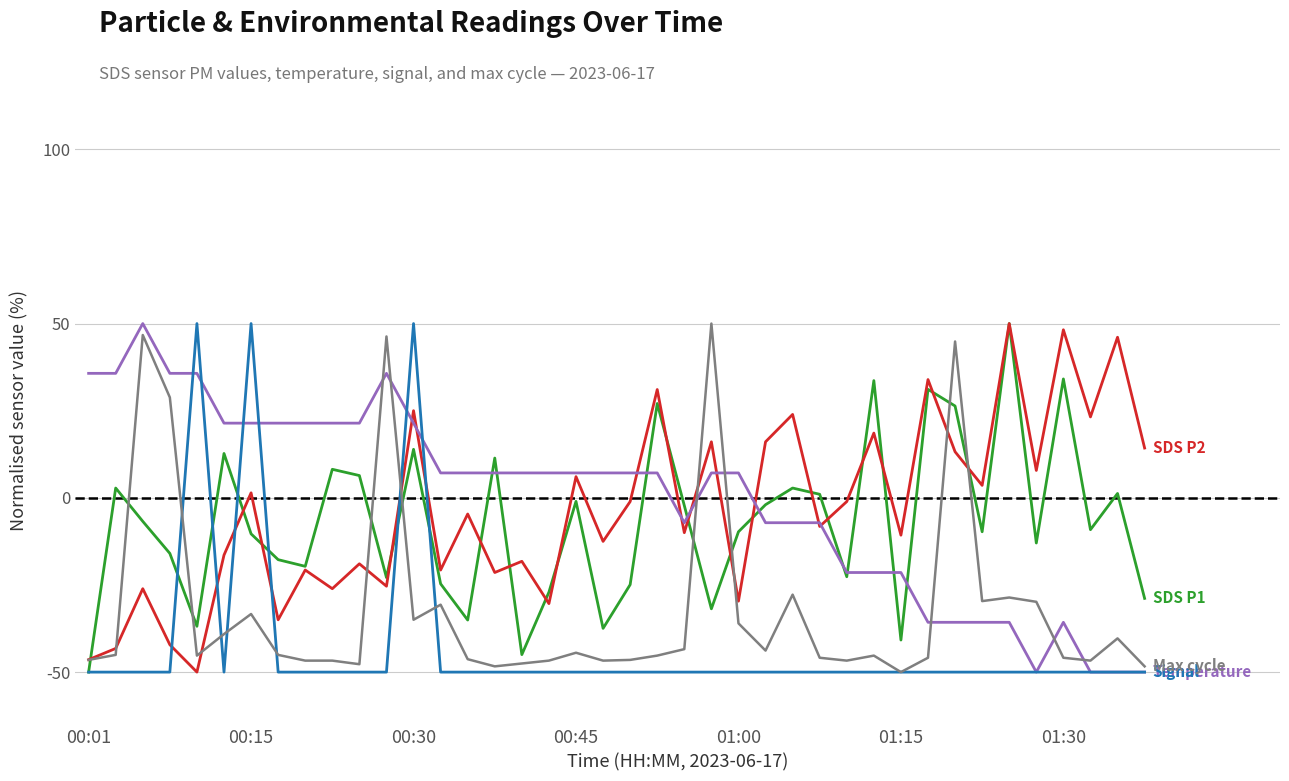

What is the greatest value displayed?

50.0